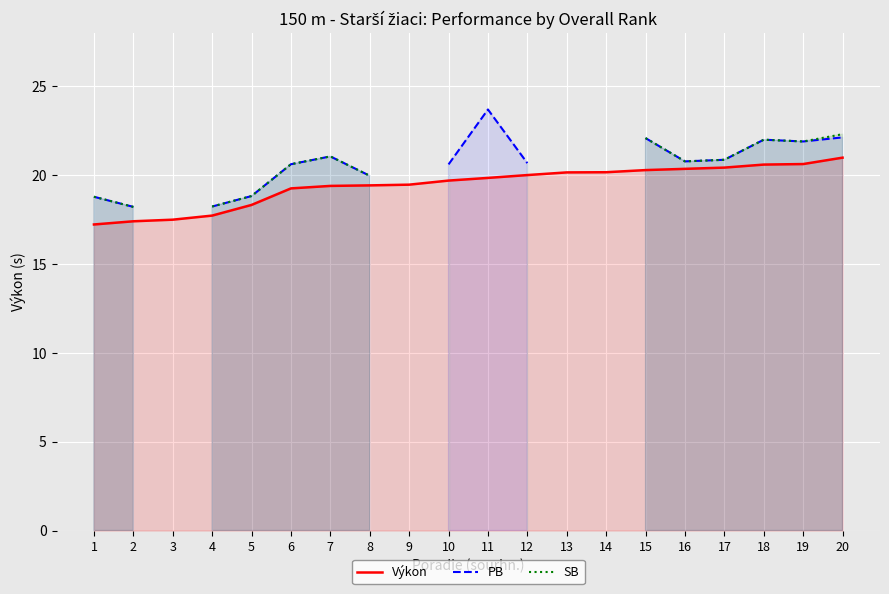

What is the value of the PB point at the 4th from the left?

18.2